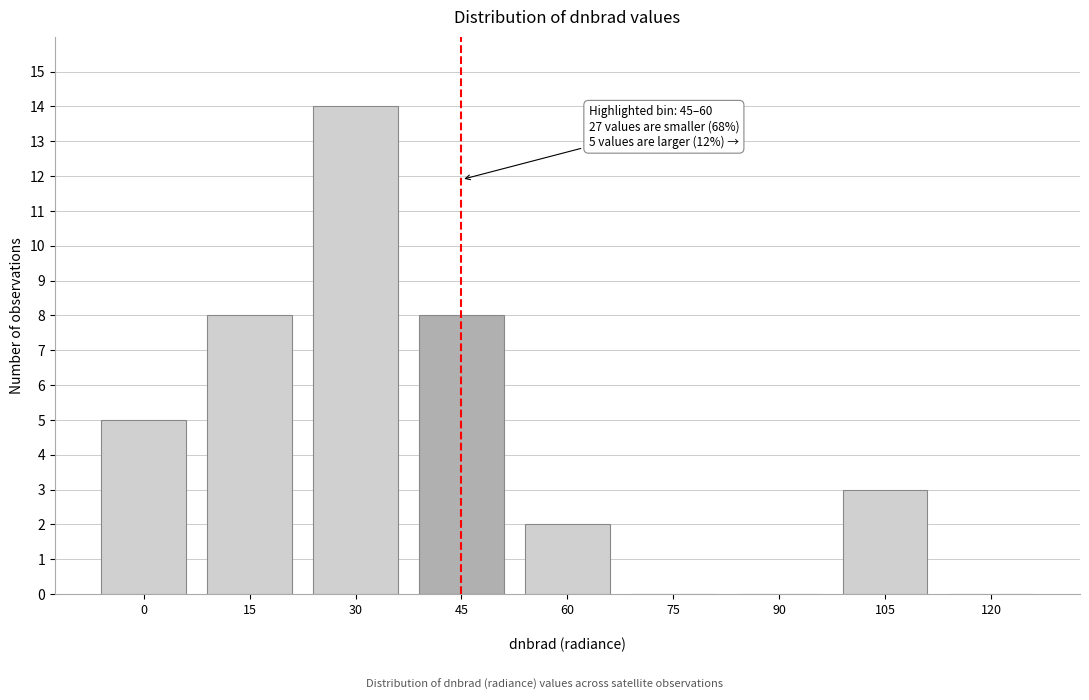

What is the maximum value shown in the chart?

14